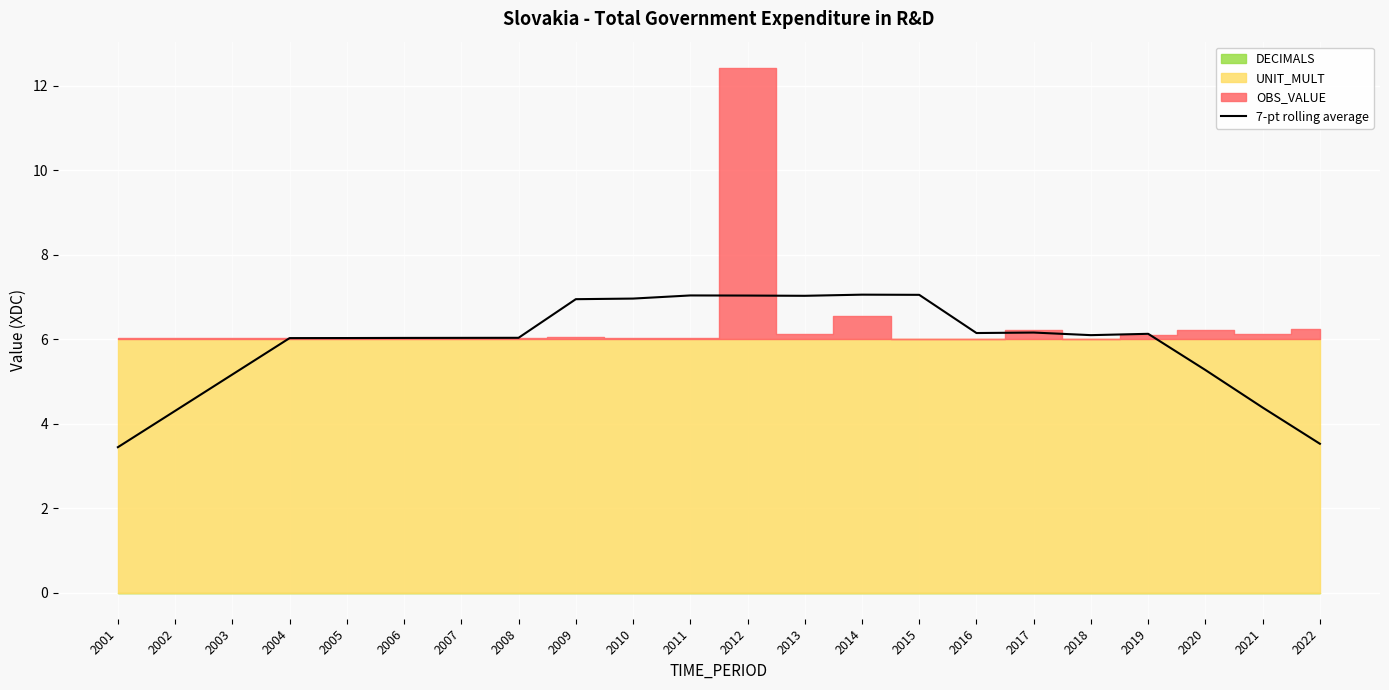

Approximately how many times larger is the value at 2016 compared to 2021?

1.4